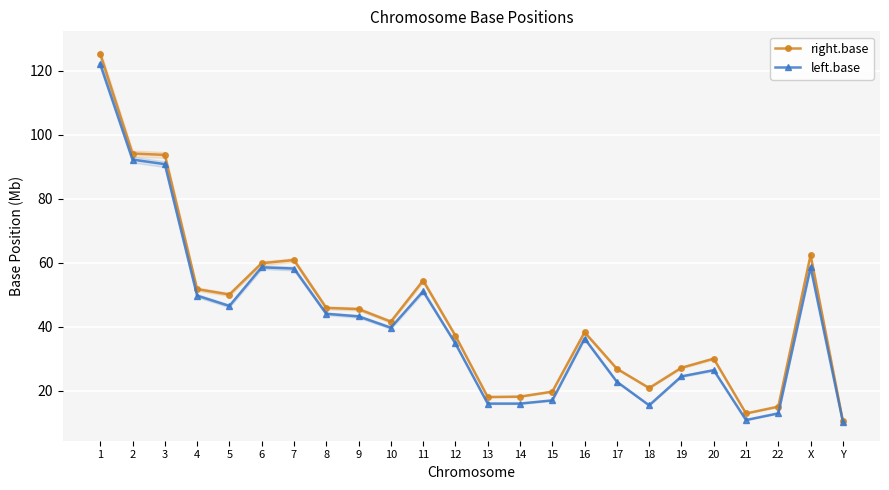

How many values in the right.base series exceed 41?

12